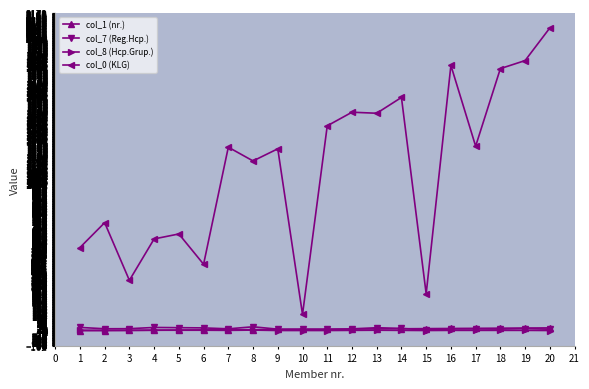

Which series has the widest spread of values?

col_0 (KLG)